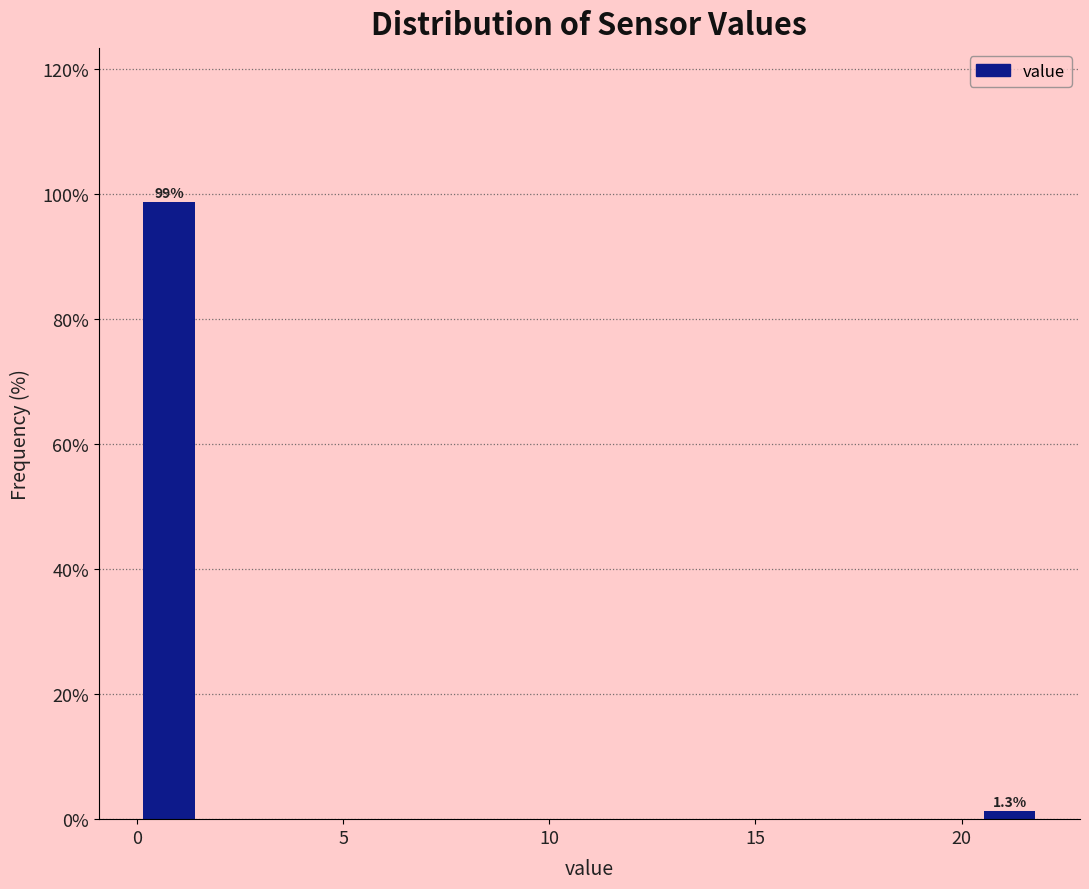

Around what value on the x-axis is the tallest bar? Give the approximate position of its centre, as read against the axis.

1.0